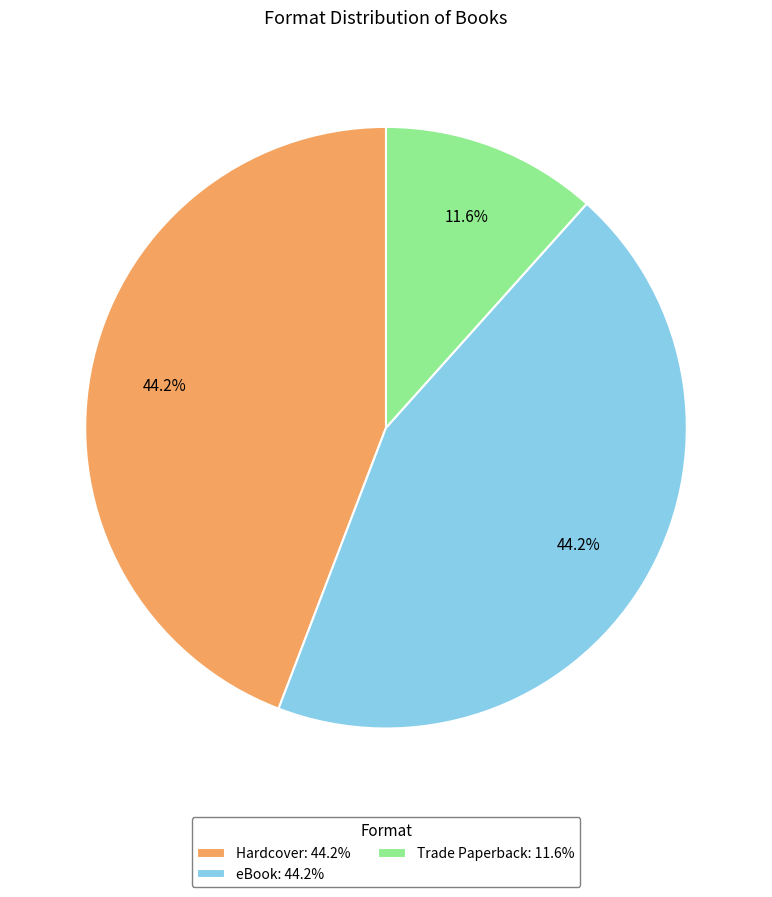

Which category has the smallest portion of the pie?

Trade Paperback